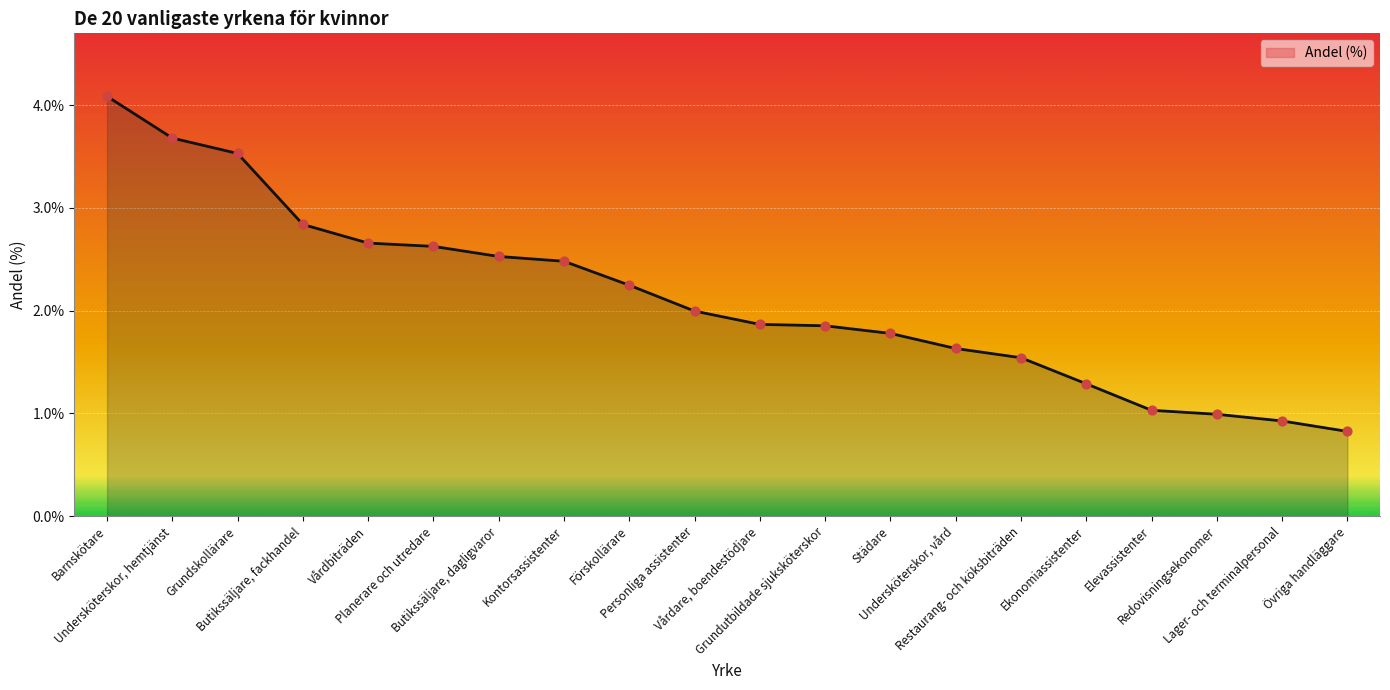

What is the ratio of the value at Övriga handläggare to the value at Grundskollärare?

0.2